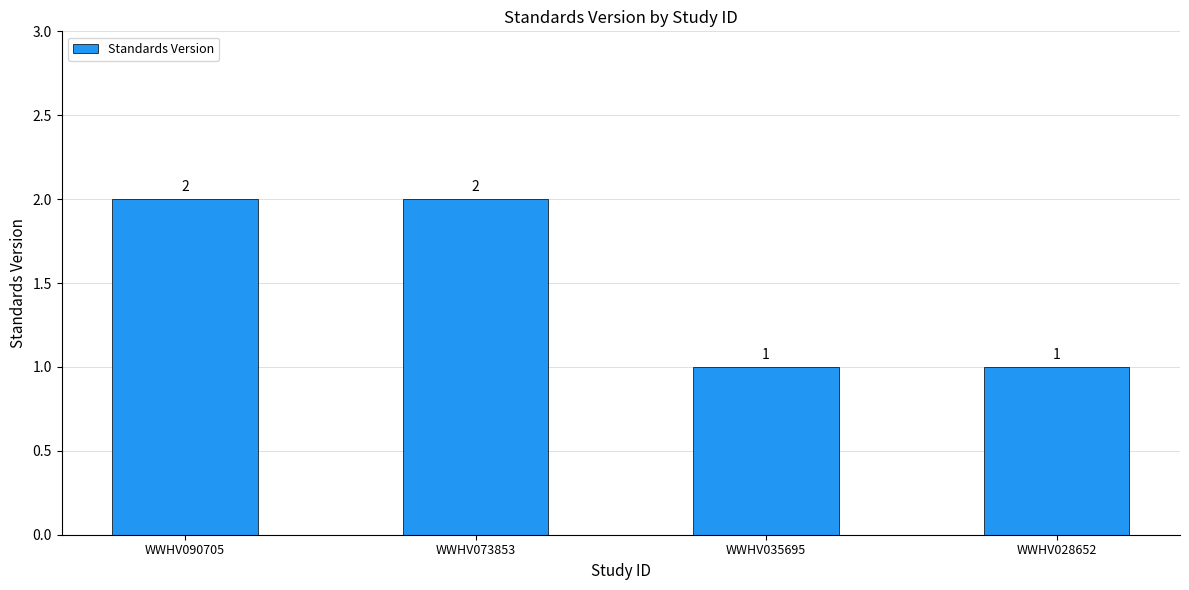

Is it true that the value at WWHV090705 is 1?

False